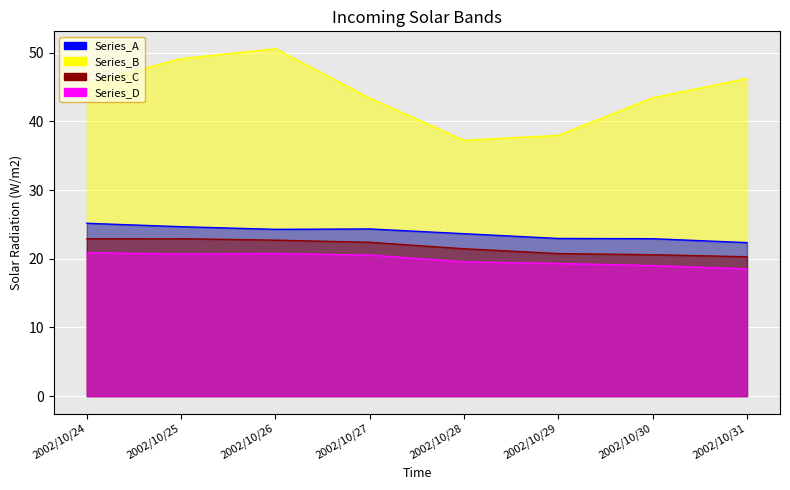

True or false: Series_B and Series_C intersect in this chart.

False